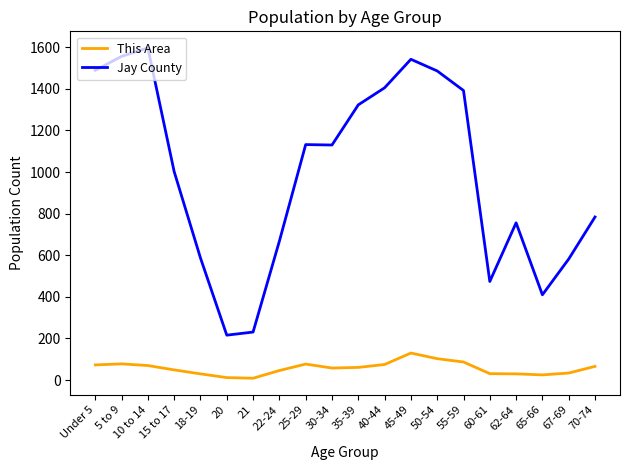

True or false: Jay County and This Area cross at least once.

False